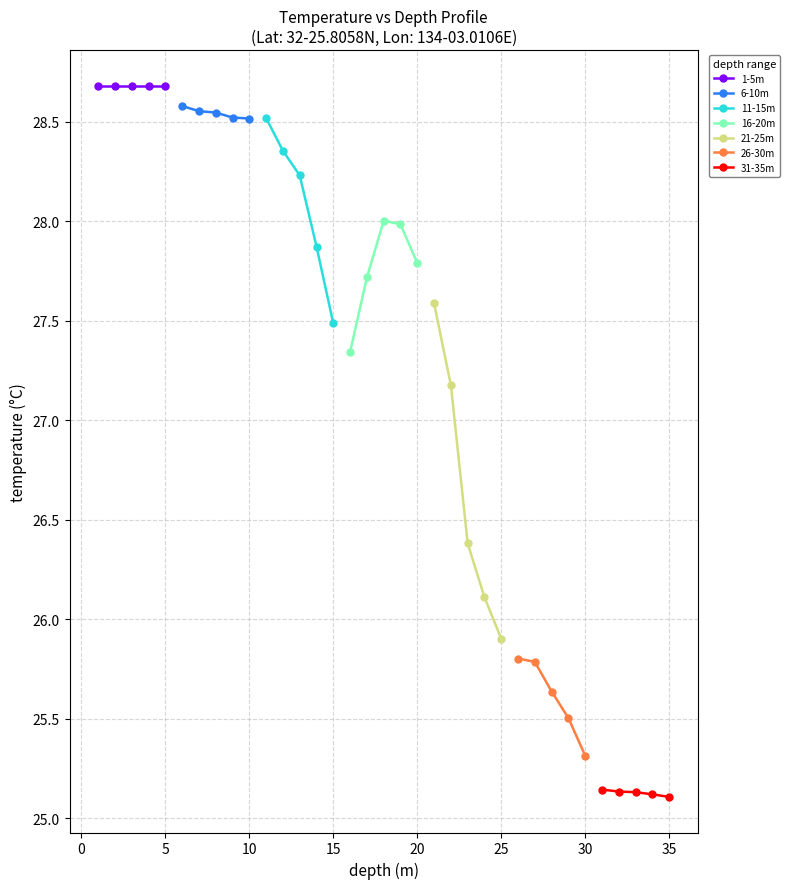

What is the sum of all values?

952.3